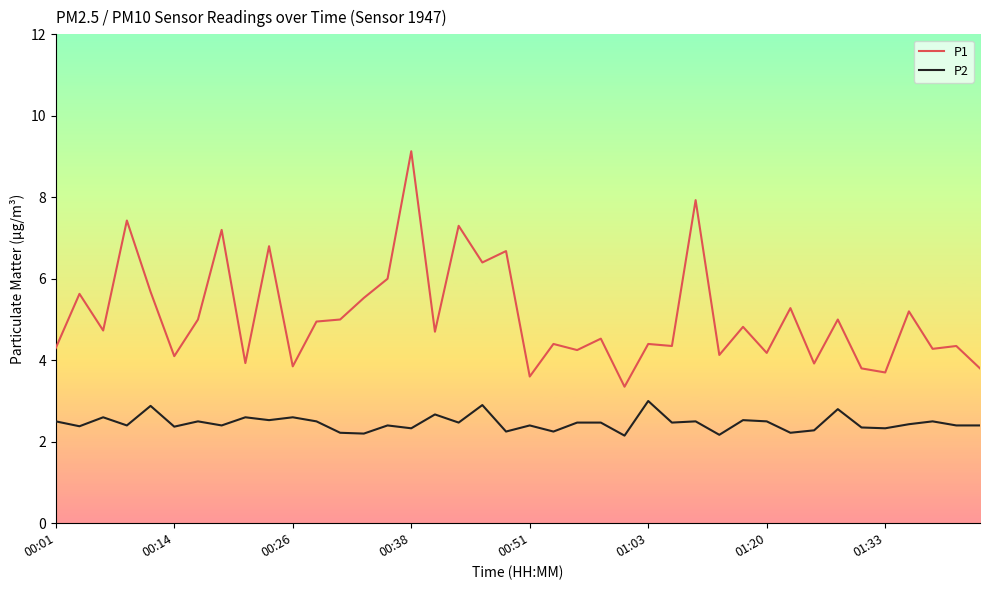

True or false: P1 and P2 cross at least once.

False